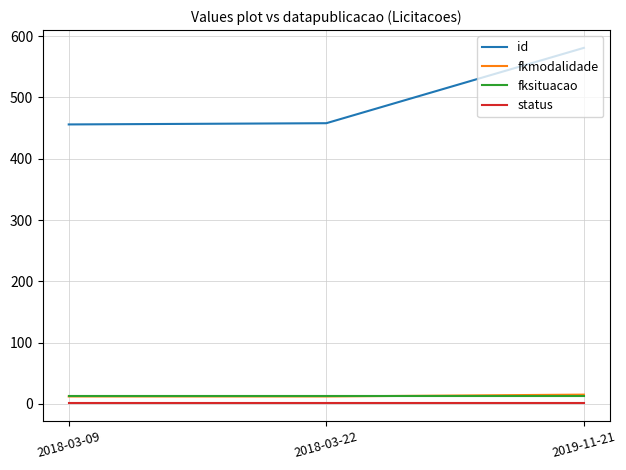

What is the sum of all id values?

1495